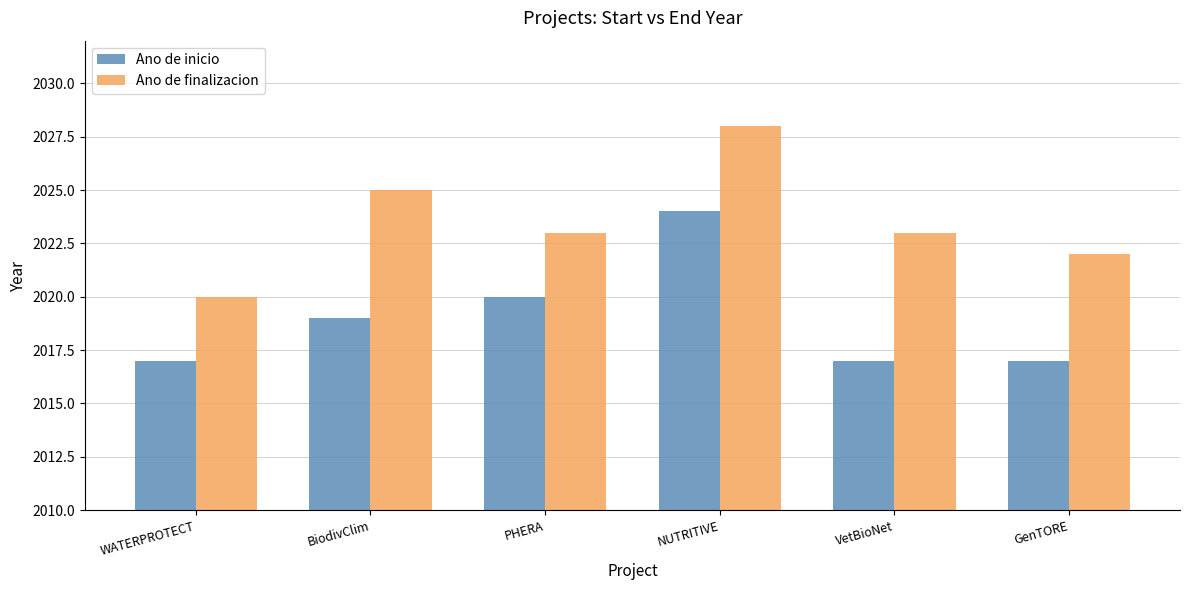

How many Ano de finalizacion values are between 2022 and 2025?

4